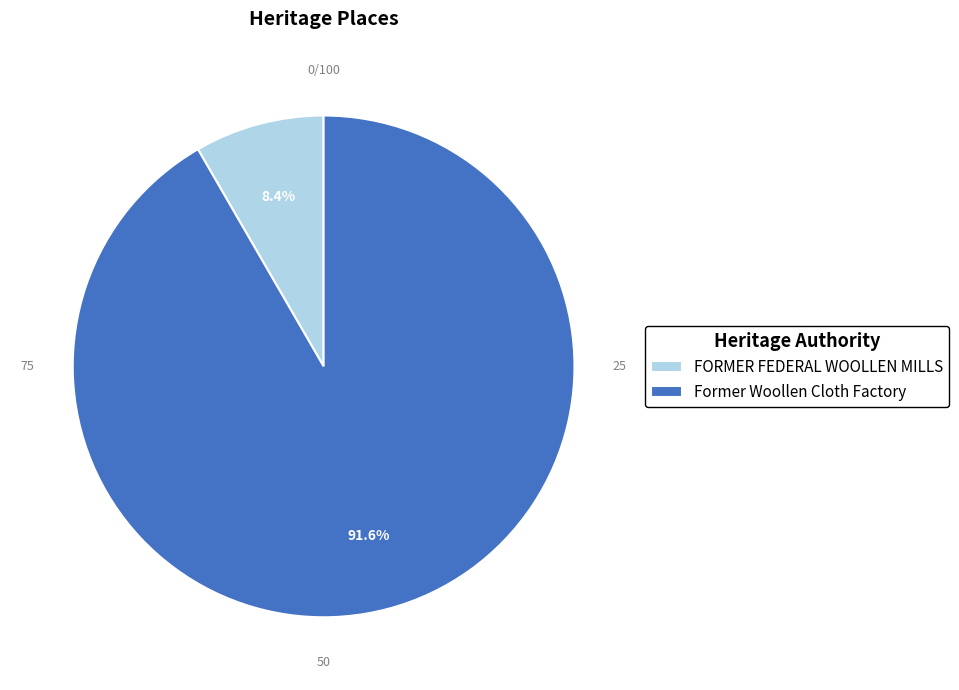

Is Former Woollen Cloth Factory the majority of the pie?

Yes